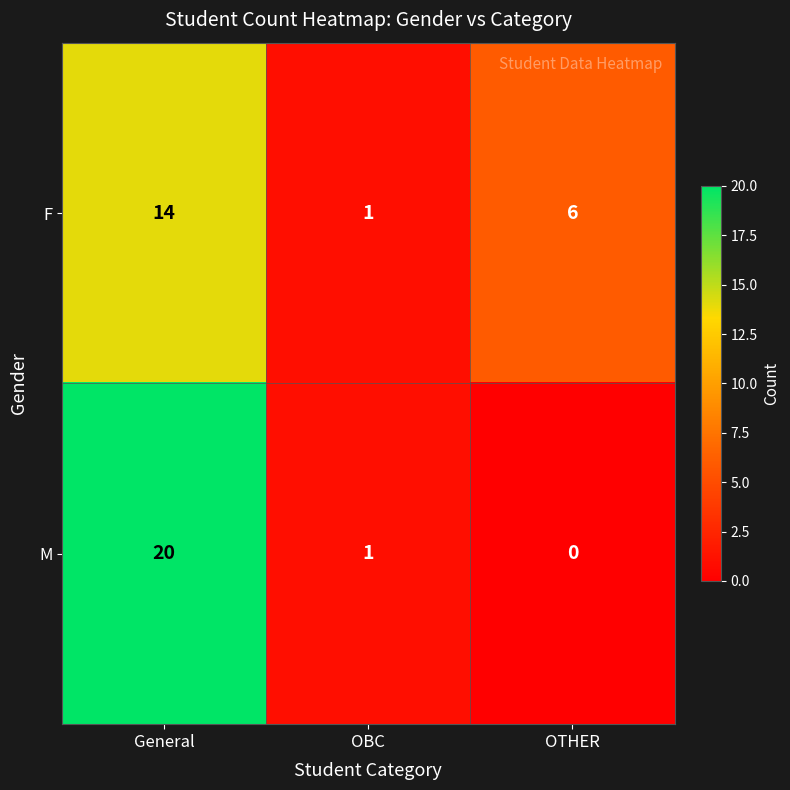

Which series has the widest spread of values?

M